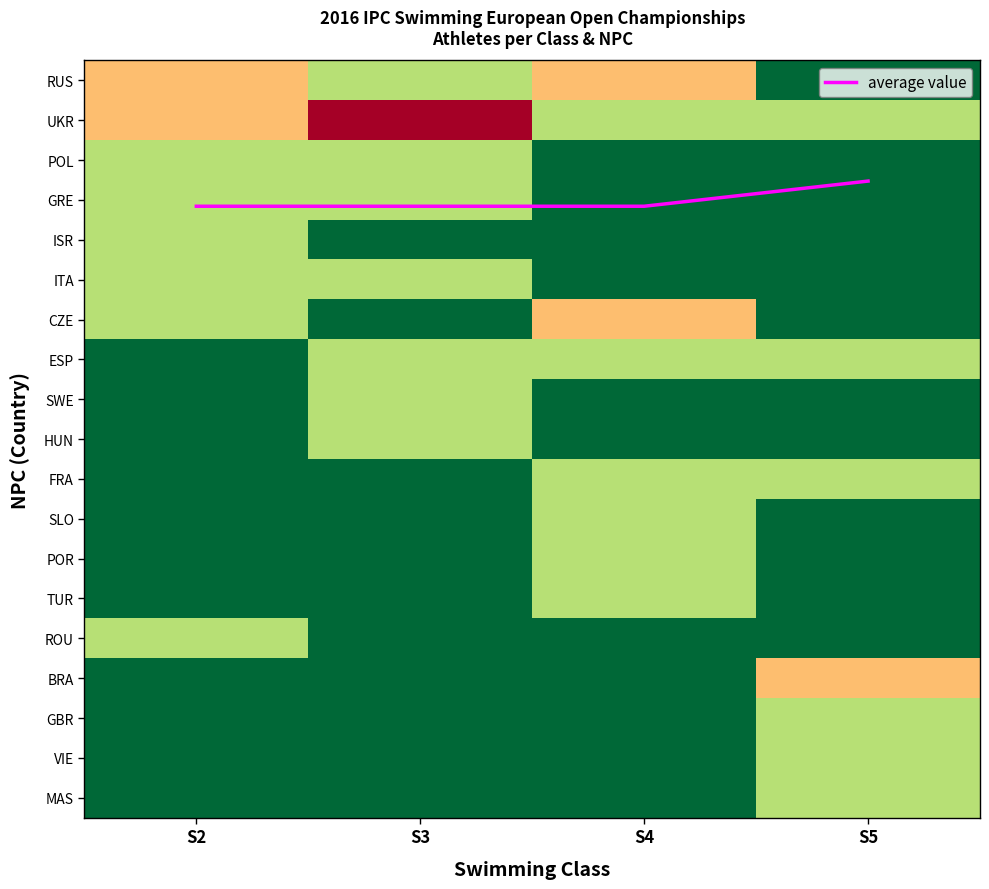

Is it true that SLO equals 1.0 at S4?

True